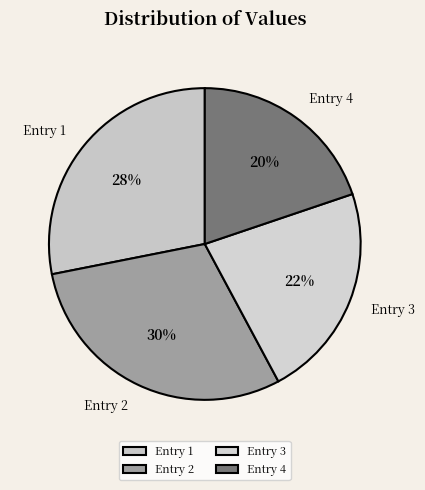

Which slice is the smallest?

Entry 4